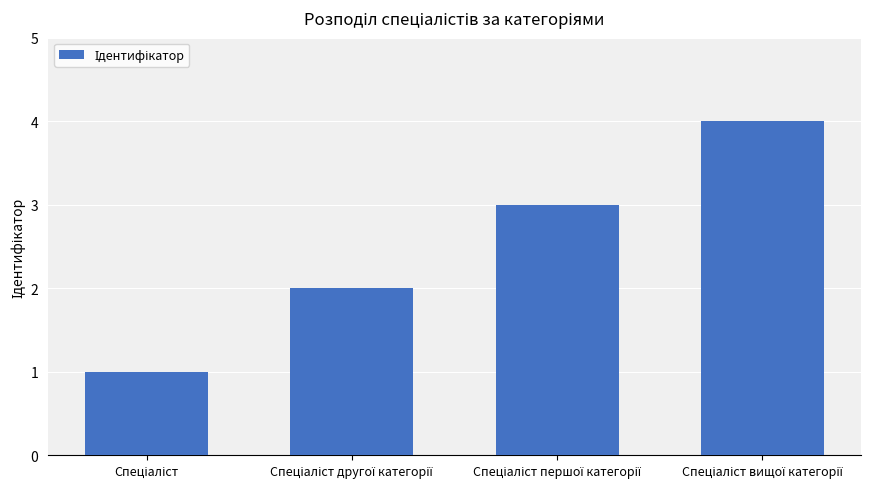

Reading left to right, list all the values displayed in this chart.

1	2	3	4